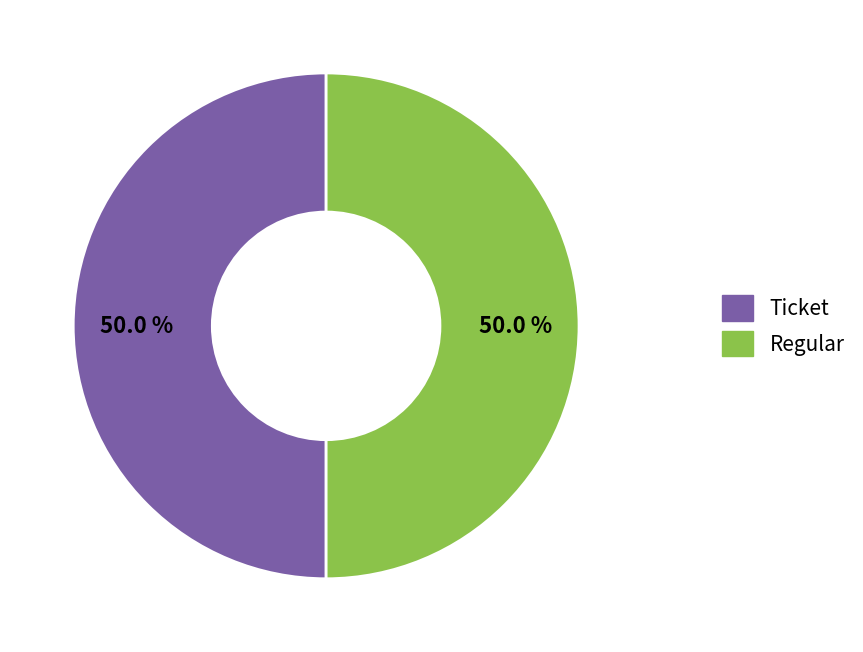

Do Ticket and Regular together represent more than half of the pie?

Yes